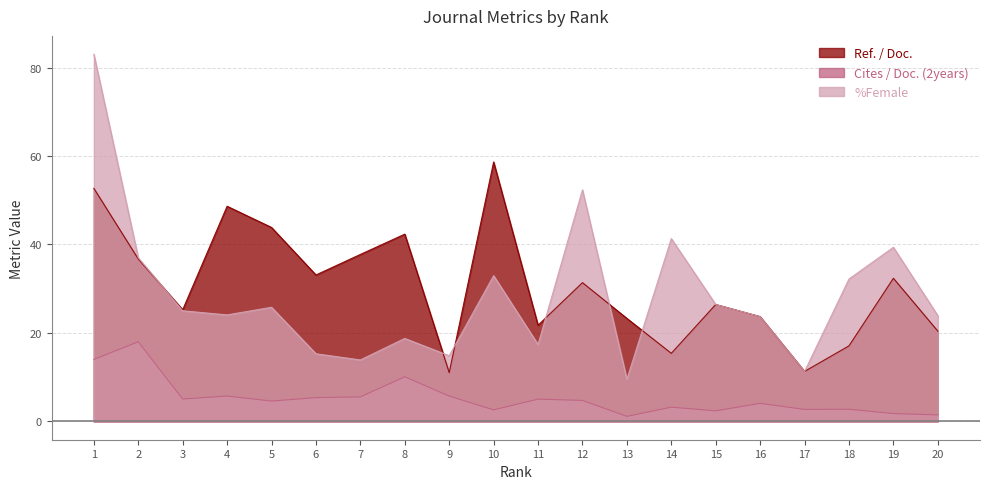

Does the chart have visible grid lines?

Yes